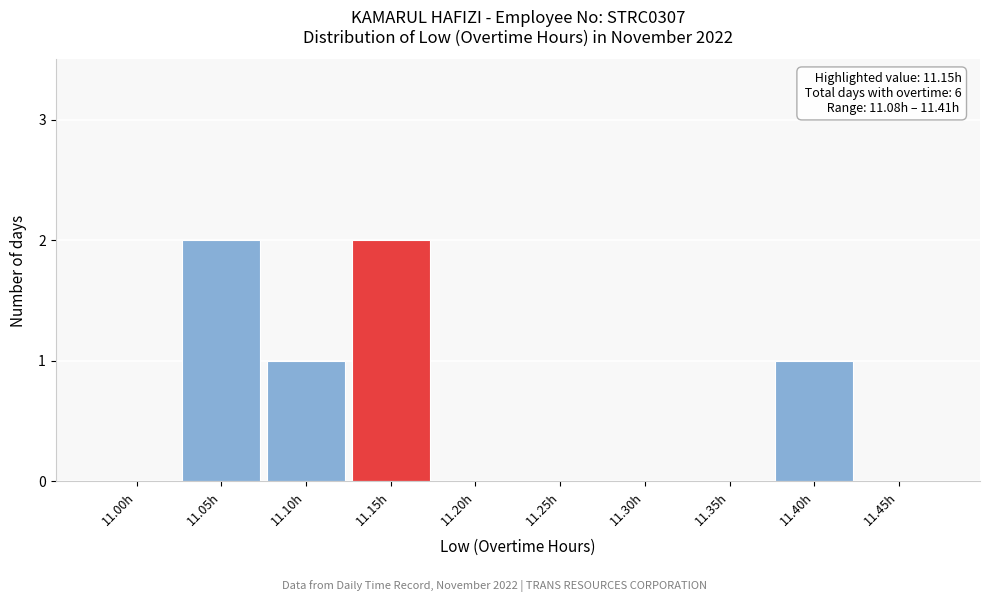

Reading right to left, what are all the values shown in this chart?

11.45h=0	11.40h=1	11.35h=0	11.30h=0	11.25h=0	11.20h=0	11.15h=2	11.10h=1	11.05h=2	11.00h=0